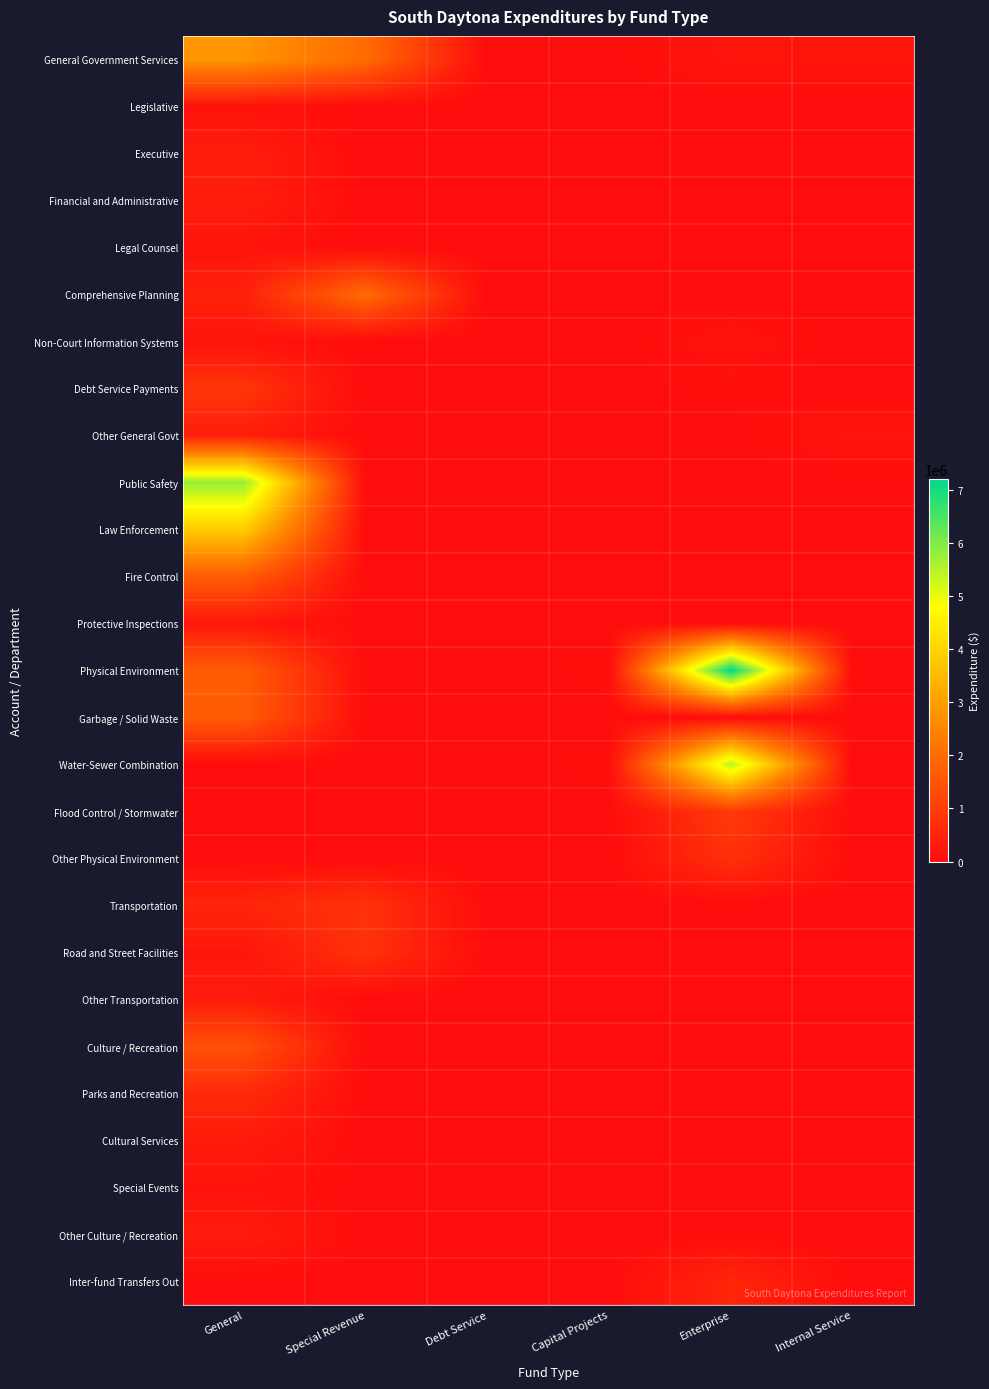

Reading left to right, list all the values displayed in this chart.

General Government Services: General=2826804	Special Revenue=1991065	Debt Service=0	Capital Projects=0	Enterprise=166729	Internal Service=171566
Legislative: General=117672	Special Revenue=0	Debt Service=0	Capital Projects=0	Enterprise=0	Internal Service=0
Executive: General=367583	Special Revenue=0	Debt Service=0	Capital Projects=0	Enterprise=0	Internal Service=0
Financial and Administrative: General=377533	Special Revenue=0	Debt Service=0	Capital Projects=0	Enterprise=0	Internal Service=0
Legal Counsel: General=150798	Special Revenue=0	Debt Service=0	Capital Projects=0	Enterprise=0	Internal Service=0
Comprehensive Planning: General=439004	Special Revenue=1991065	Debt Service=0	Capital Projects=0	Enterprise=0	Internal Service=0
Non-Court Information Systems: General=144292	Special Revenue=0	Debt Service=0	Capital Projects=0	Enterprise=116661	Internal Service=0
Debt Service Payments: General=847007	Special Revenue=0	Debt Service=0	Capital Projects=0	Enterprise=50068	Internal Service=0
Other General Govt: General=382915	Special Revenue=0	Debt Service=0	Capital Projects=0	Enterprise=0	Internal Service=171566
Public Safety: General=5777591	Special Revenue=0	Debt Service=0	Capital Projects=0	Enterprise=0	Internal Service=0
Law Enforcement: General=3861941	Special Revenue=0	Debt Service=0	Capital Projects=0	Enterprise=0	Internal Service=0
Fire Control: General=1689531	Special Revenue=0	Debt Service=0	Capital Projects=0	Enterprise=0	Internal Service=0
Protective Inspections: General=226119	Special Revenue=0	Debt Service=0	Capital Projects=0	Enterprise=0	Internal Service=0
Physical Environment: General=1682224	Special Revenue=0	Debt Service=0	Capital Projects=52075	Enterprise=7207507	Internal Service=0
Garbage / Solid Waste: General=1682224	Special Revenue=0	Debt Service=0	Capital Projects=0	Enterprise=0	Internal Service=0
Water-Sewer Combination: General=0	Special Revenue=0	Debt Service=0	Capital Projects=52075	Enterprise=5484568	Internal Service=0
Flood Control / Stormwater: General=0	Special Revenue=0	Debt Service=0	Capital Projects=0	Enterprise=974436	Internal Service=0
Other Physical Environment: General=0	Special Revenue=0	Debt Service=0	Capital Projects=0	Enterprise=748503	Internal Service=0
Transportation: General=524472	Special Revenue=786468	Debt Service=0	Capital Projects=0	Enterprise=0	Internal Service=0
Road and Street Facilities: General=203701	Special Revenue=786468	Debt Service=0	Capital Projects=0	Enterprise=0	Internal Service=0
Other Transportation: General=320771	Special Revenue=0	Debt Service=0	Capital Projects=0	Enterprise=0	Internal Service=0
Culture / Recreation: General=1426809	Special Revenue=8121	Debt Service=0	Capital Projects=0	Enterprise=0	Internal Service=0
Parks and Recreation: General=642826	Special Revenue=8121	Debt Service=0	Capital Projects=0	Enterprise=0	Internal Service=0
Cultural Services: General=313716	Special Revenue=0	Debt Service=0	Capital Projects=0	Enterprise=0	Internal Service=0
Special Events: General=132726	Special Revenue=0	Debt Service=0	Capital Projects=0	Enterprise=0	Internal Service=0
Other Culture / Recreation: General=337541	Special Revenue=0	Debt Service=0	Capital Projects=0	Enterprise=0	Internal Service=0
Inter-fund Transfers Out: General=0	Special Revenue=0	Debt Service=0	Capital Projects=0	Enterprise=544903	Internal Service=0